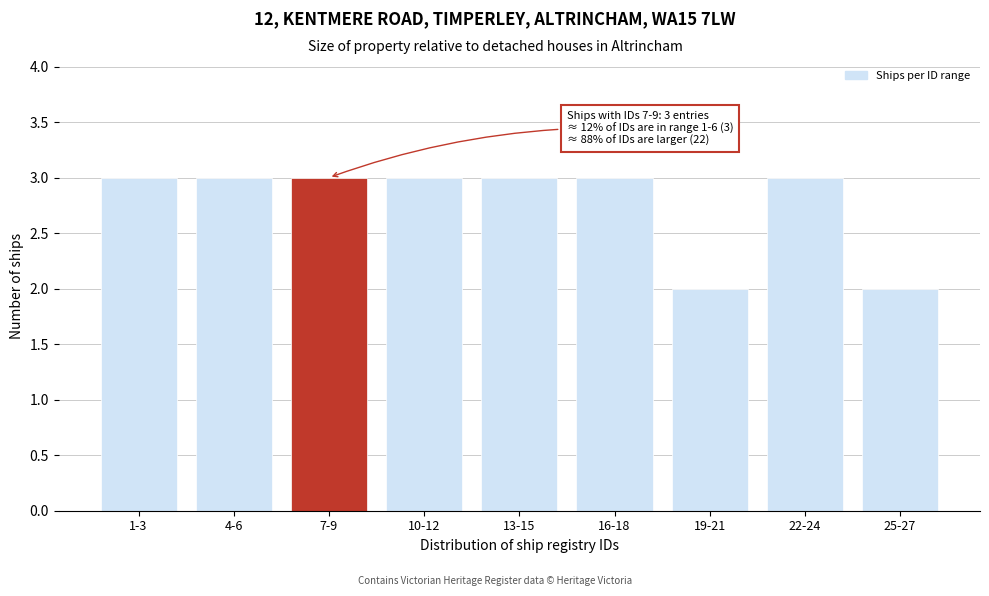

Reading left to right, list all the values displayed in this chart.

3	3	3	3	3	3	2	3	2